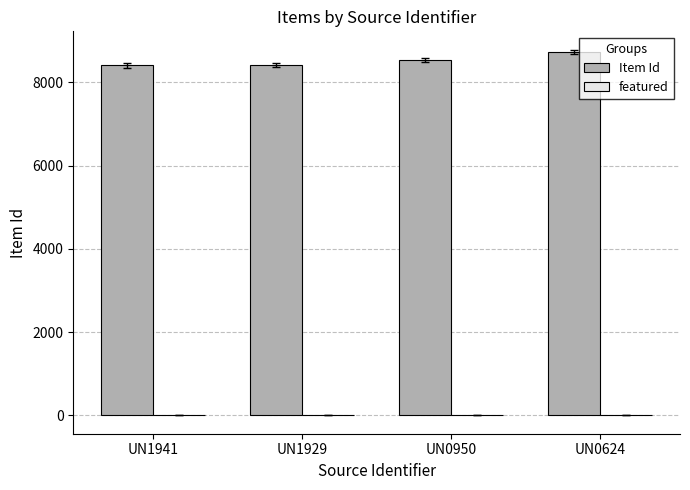

Which has a higher value, UN1941 or UN0624?

UN0624